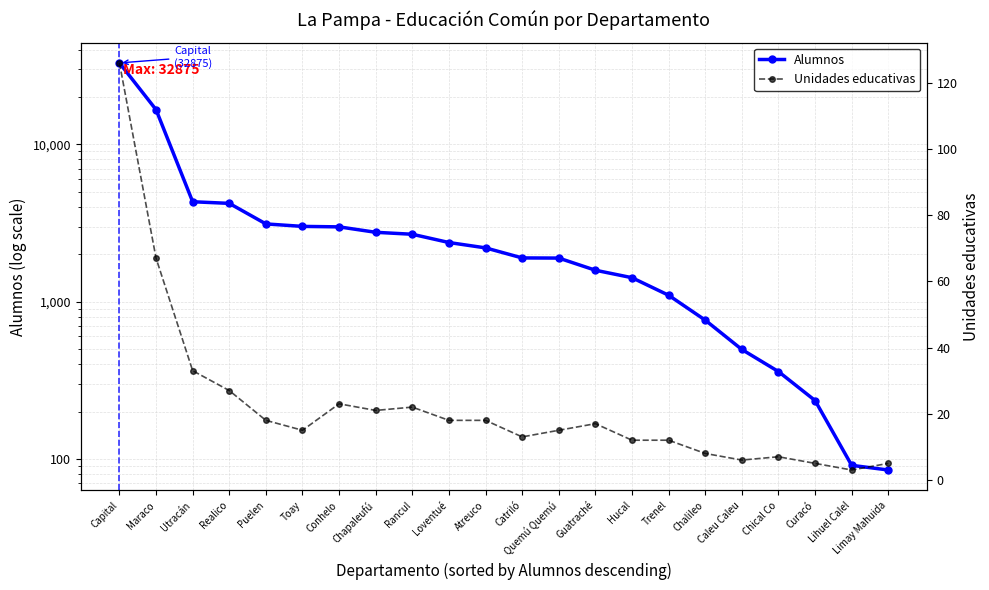

Which series has the widest spread of values?

Alumnos